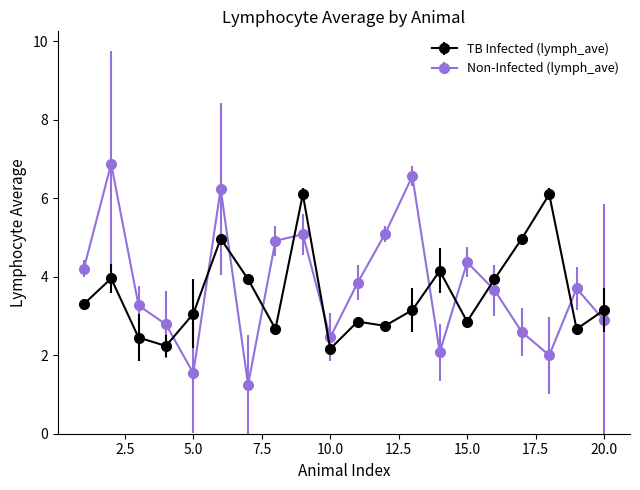

What is the difference between the maximum and minimum values in the TB Infected (lymph_ave) series?

3.9